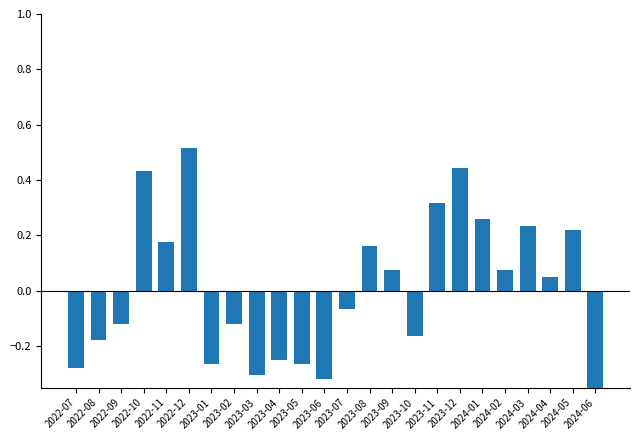

Reading left to right, list all the values displayed in this chart.

-0.3	-0.2	-0.1	0.4	0.2	0.5	-0.3	-0.1	-0.3	-0.2	-0.3	-0.3	-0.1	0.2	0.1	-0.2	0.3	0.4	0.3	0.1	0.2	0.0	0.2	-0.6